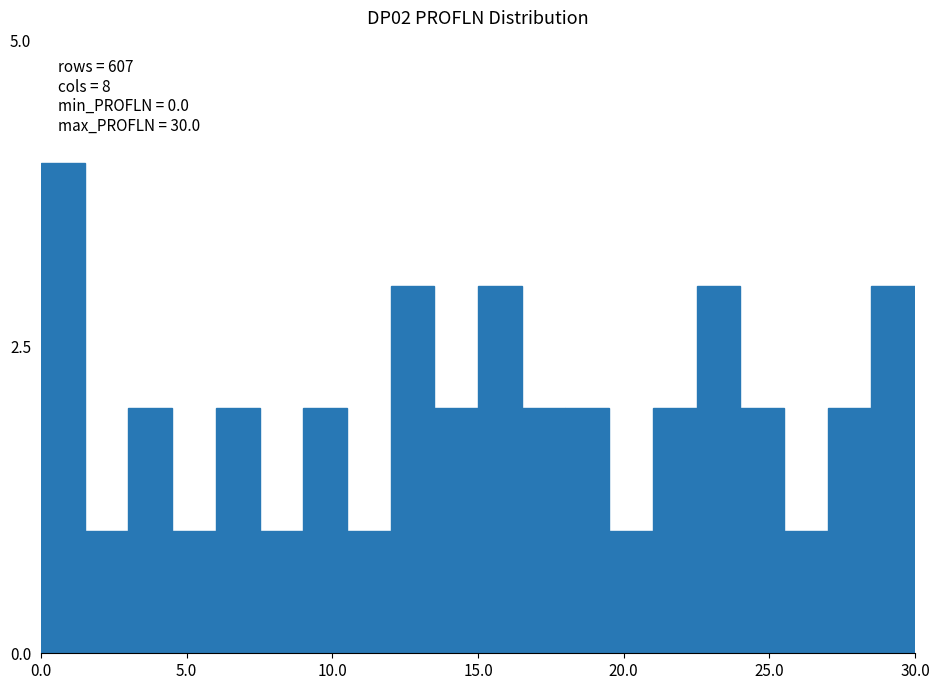

Around what value on the x-axis is the tallest bar? Give the approximate position of its centre, as read against the axis.

1.0